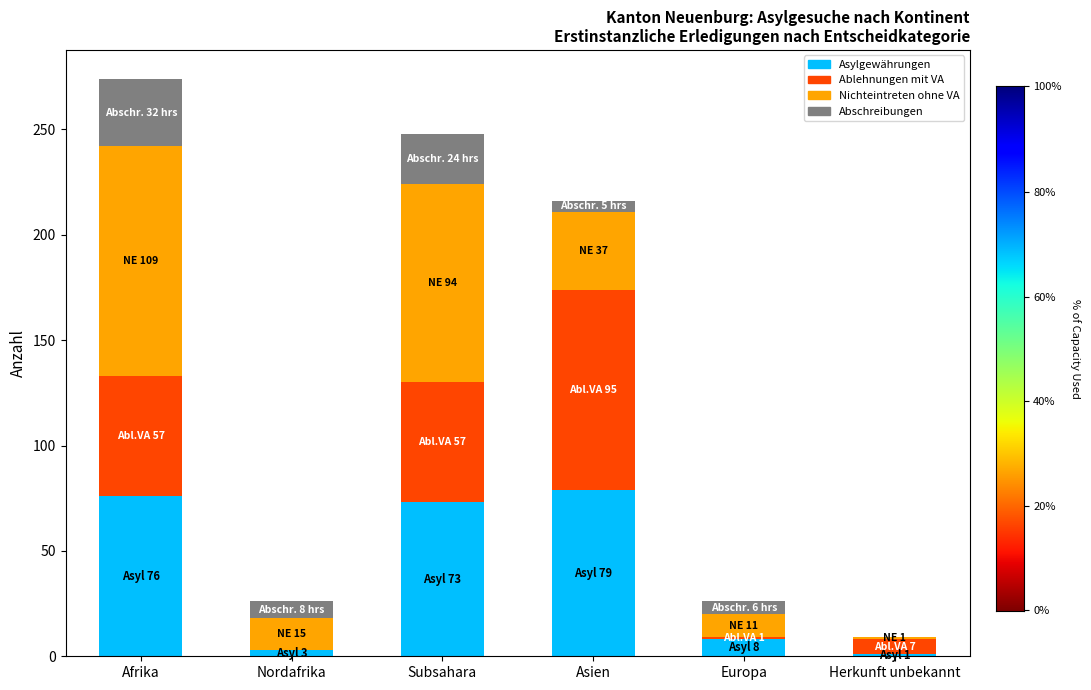

At which category is the sum across all series the highest?

Afrika